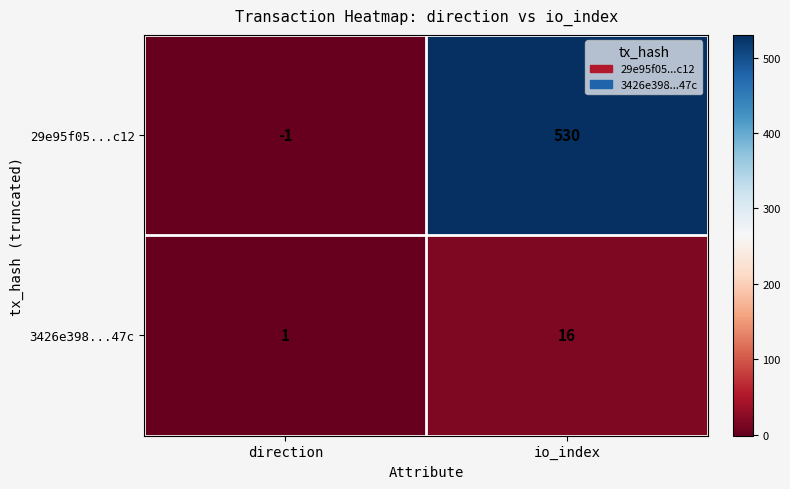

Which series changed the most between direction and io_index?

29e95f05...c12